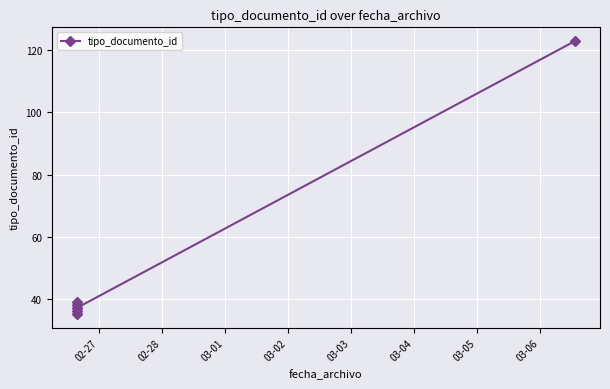

Does the chart display data point markers on the line(s)?

Yes